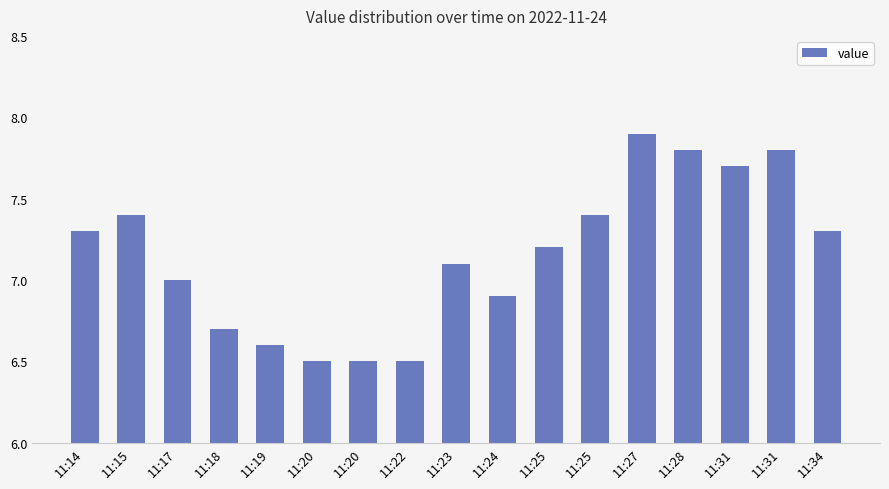

How many series are shown in this chart?

1